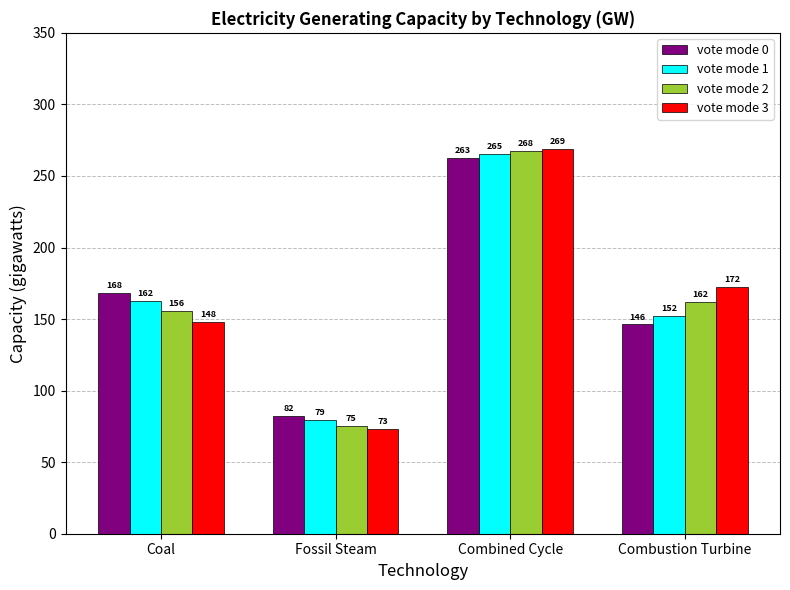

At which category is the sum across all series the highest?

Combined Cycle